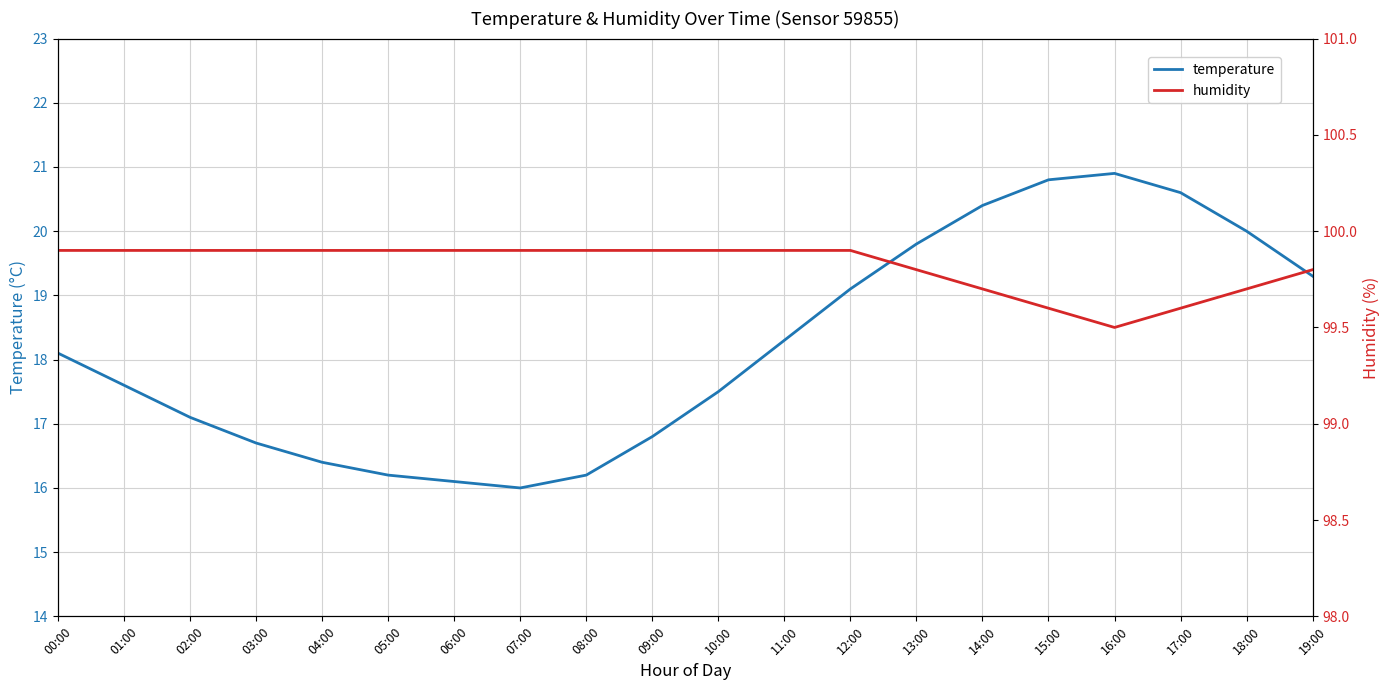

At how many categories does at least one series exceed 54?

20